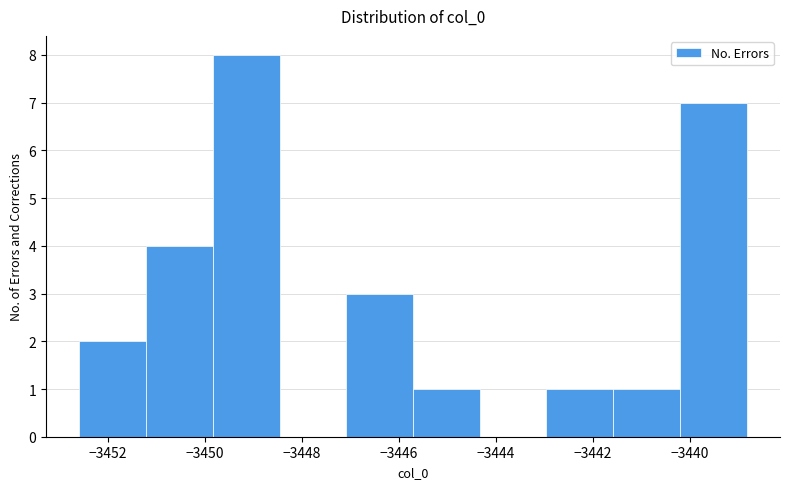

Reading left to right, list every bar in this chart as the range it spans on the x-axis followed by its height. Neither the bar edges nor the heights are printed on the chart, so give them approximately, as read against the axes.

-3452.6 to -3451.2: 2
-3451.2 to -3449.8: 4
-3449.8 to -3448.4: 8
-3448.4 to -3447.0: 0
-3447.0 to -3445.8: 3
-3445.8 to -3444.4: 1
-3444.4 to -3443.0: 0
-3443.0 to -3441.6: 1
-3441.6 to -3440.2: 1
-3440.2 to -3438.8: 7